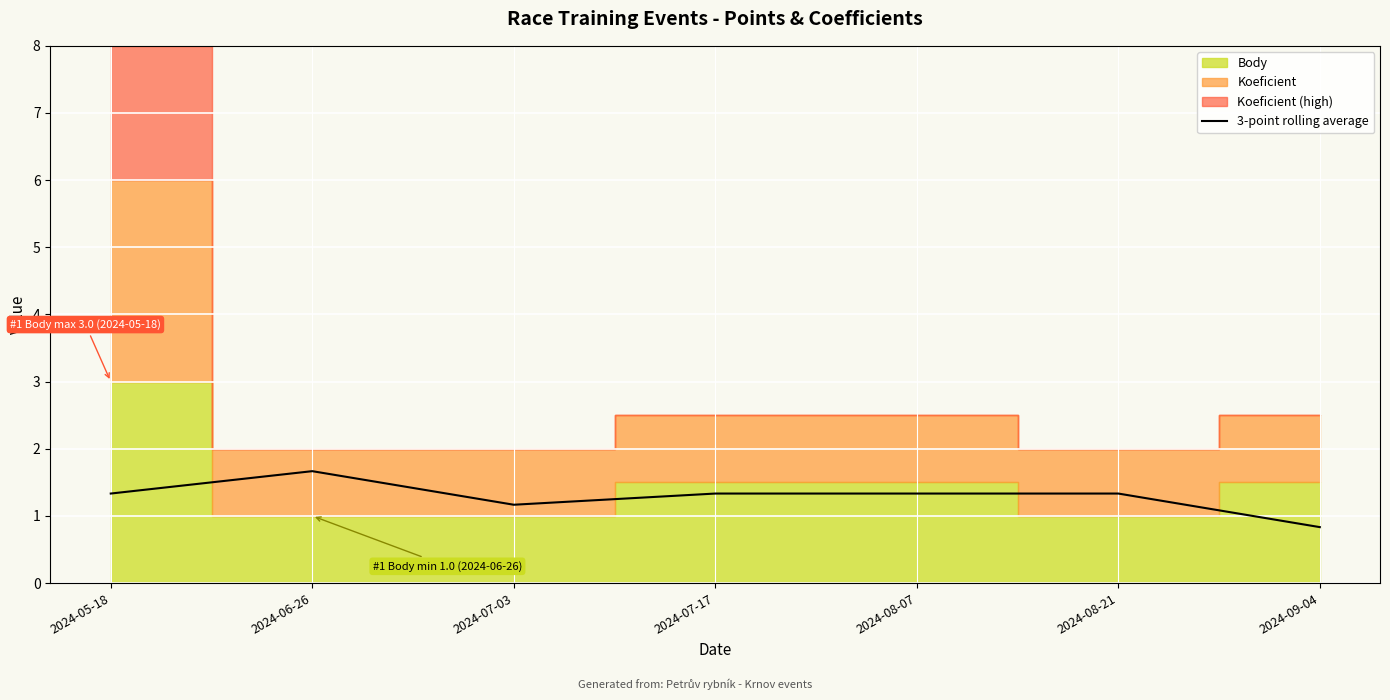

Is it true that the value at 2024-06-26 is 1.7?

True